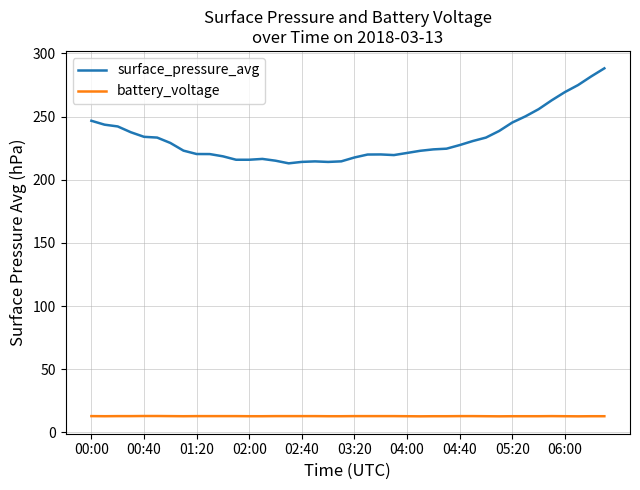

What is the highest value of the surface_pressure_avg series?

288.1